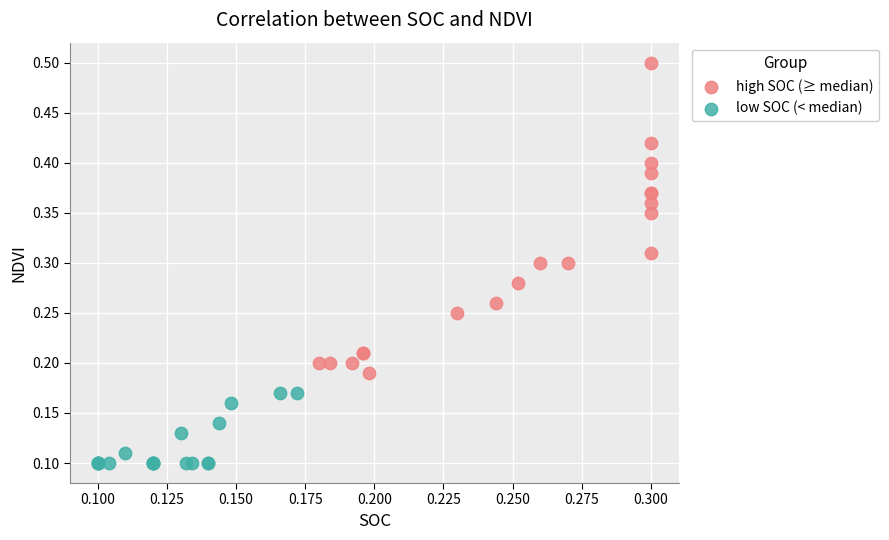

Which series contains the highest Y value?

high SOC (≥ median)